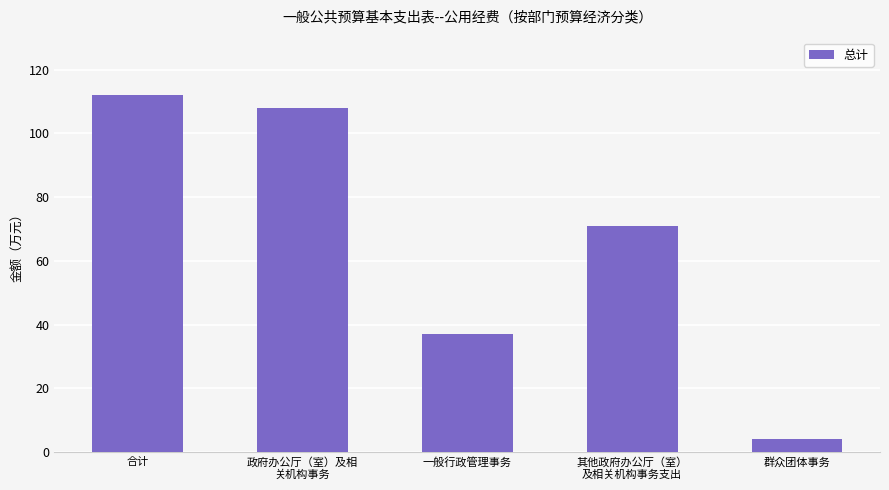

Is it true that the value at 合计 is 37.4?

False